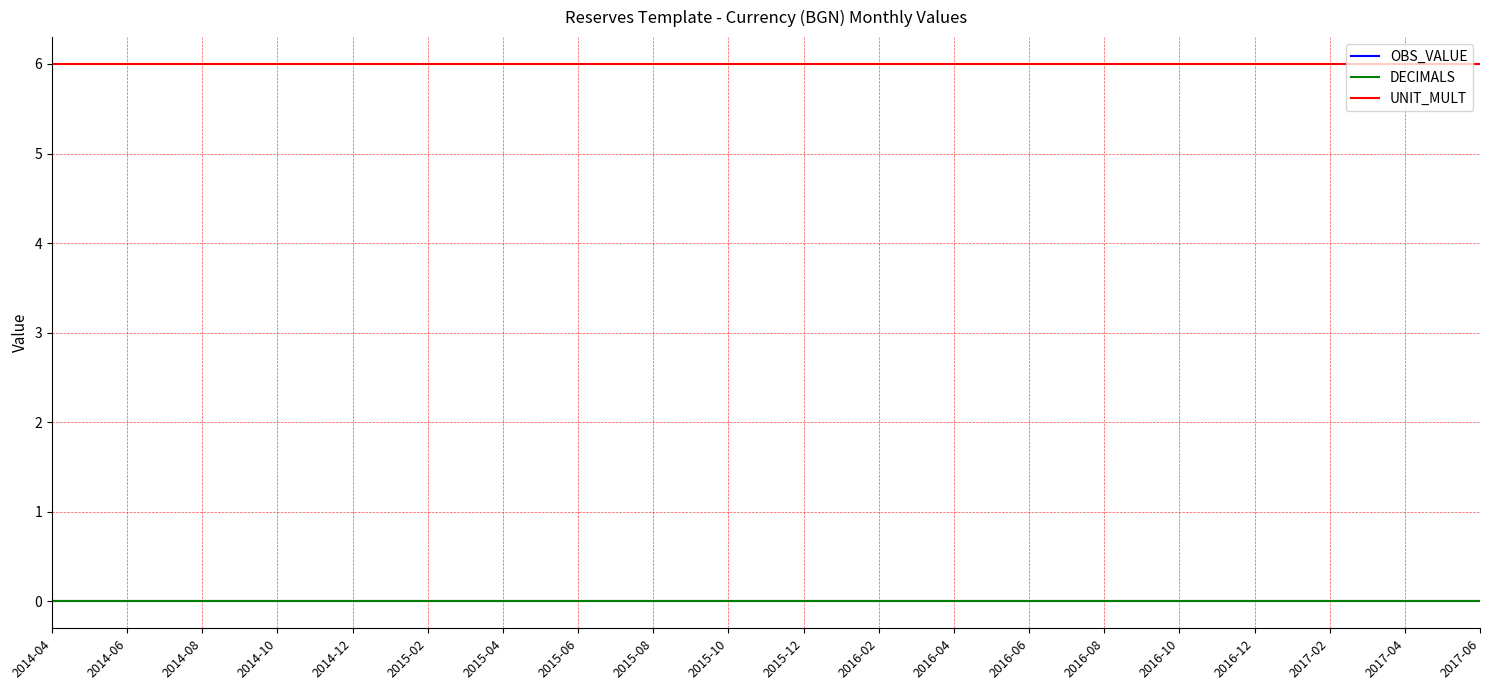

Reading left to right, list all the values displayed in this chart.

OBS_VALUE: 2014-04=0	2014-06=0	2014-08=0	2014-10=0	2014-12=0	2015-02=0	2015-04=0	2015-06=0	2015-08=0	2015-10=0	2015-12=0	2016-02=0	2016-04=0	2016-06=0	2016-08=0	2016-10=0	2016-12=0	2017-02=0	2017-04=0	2017-06=0
DECIMALS: 2014-04=0	2014-06=0	2014-08=0	2014-10=0	2014-12=0	2015-02=0	2015-04=0	2015-06=0	2015-08=0	2015-10=0	2015-12=0	2016-02=0	2016-04=0	2016-06=0	2016-08=0	2016-10=0	2016-12=0	2017-02=0	2017-04=0	2017-06=0
UNIT_MULT: 2014-04=6	2014-06=6	2014-08=6	2014-10=6	2014-12=6	2015-02=6	2015-04=6	2015-06=6	2015-08=6	2015-10=6	2015-12=6	2016-02=6	2016-04=6	2016-06=6	2016-08=6	2016-10=6	2016-12=6	2017-02=6	2017-04=6	2017-06=6